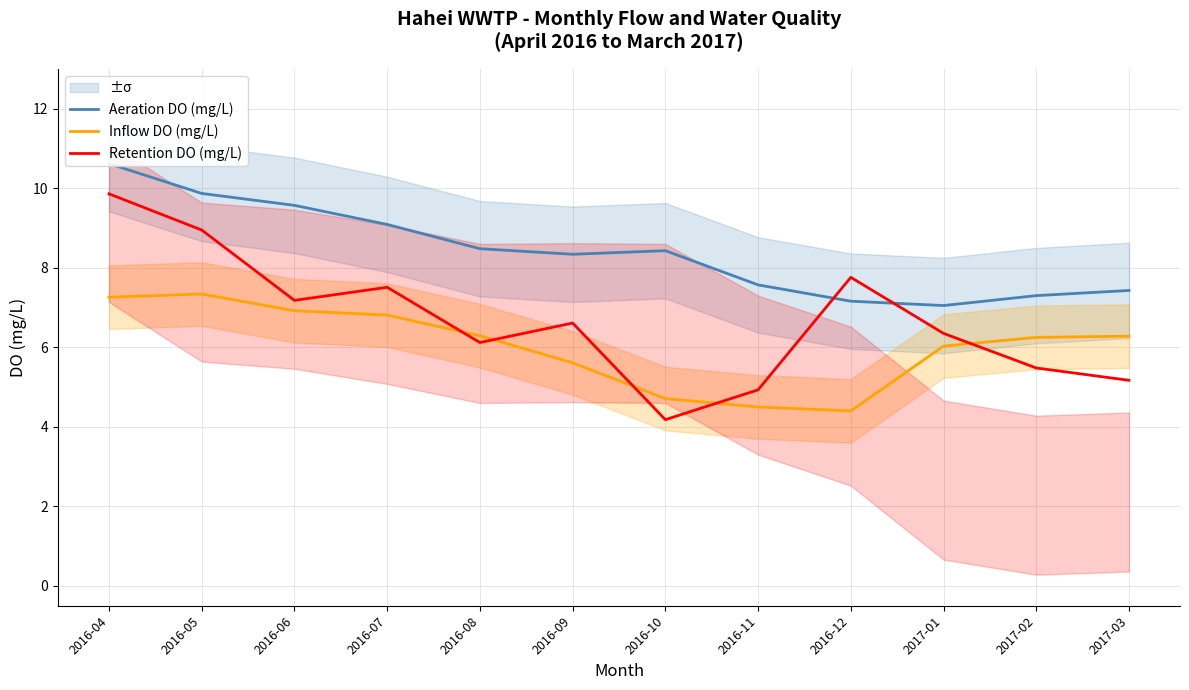

How many data points does each series have?

12